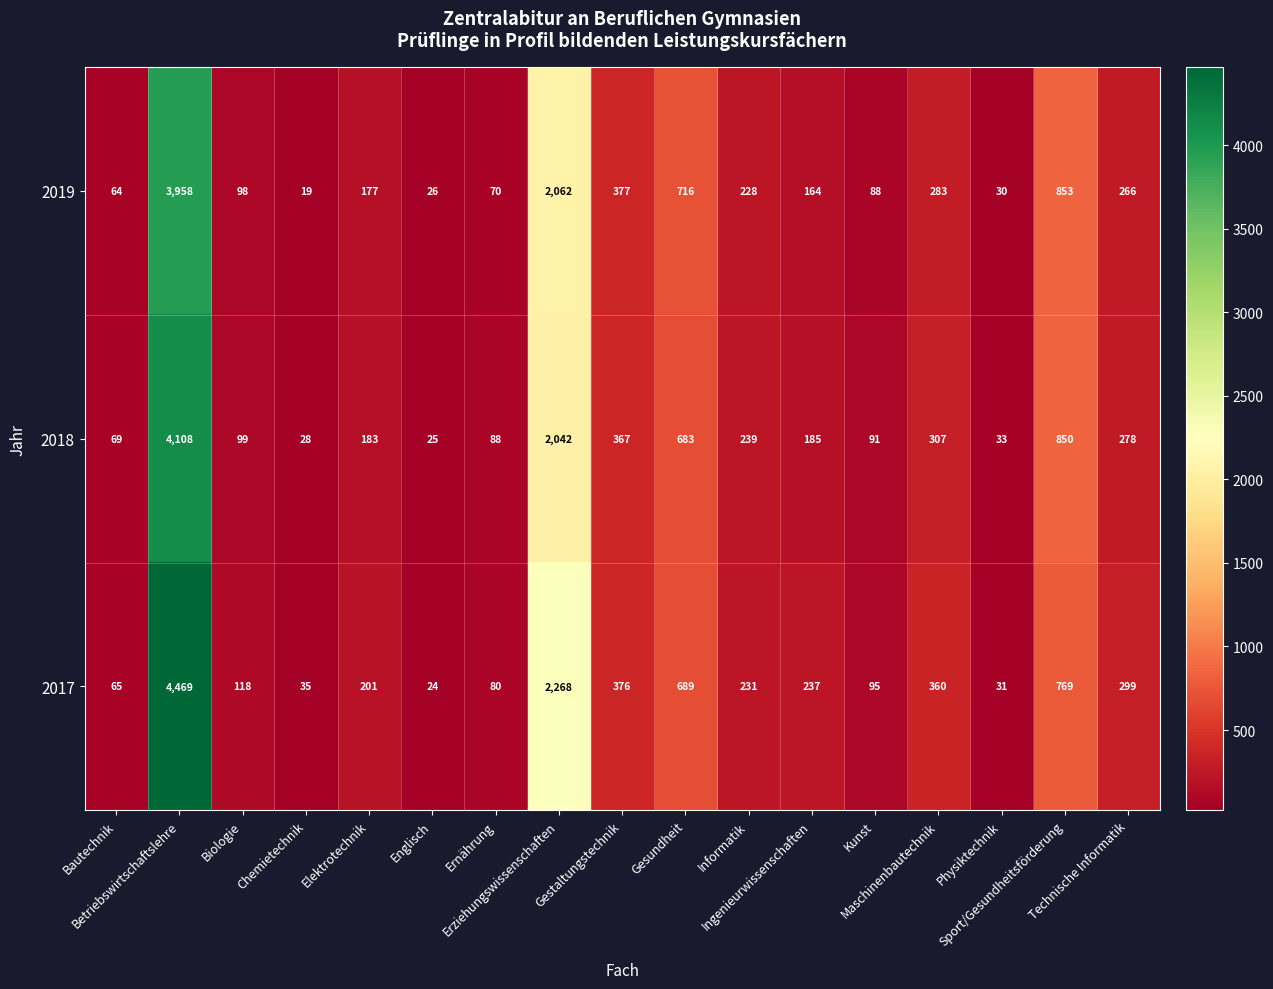

Which label corresponds to the smallest value in the chart?

Chemietechnik